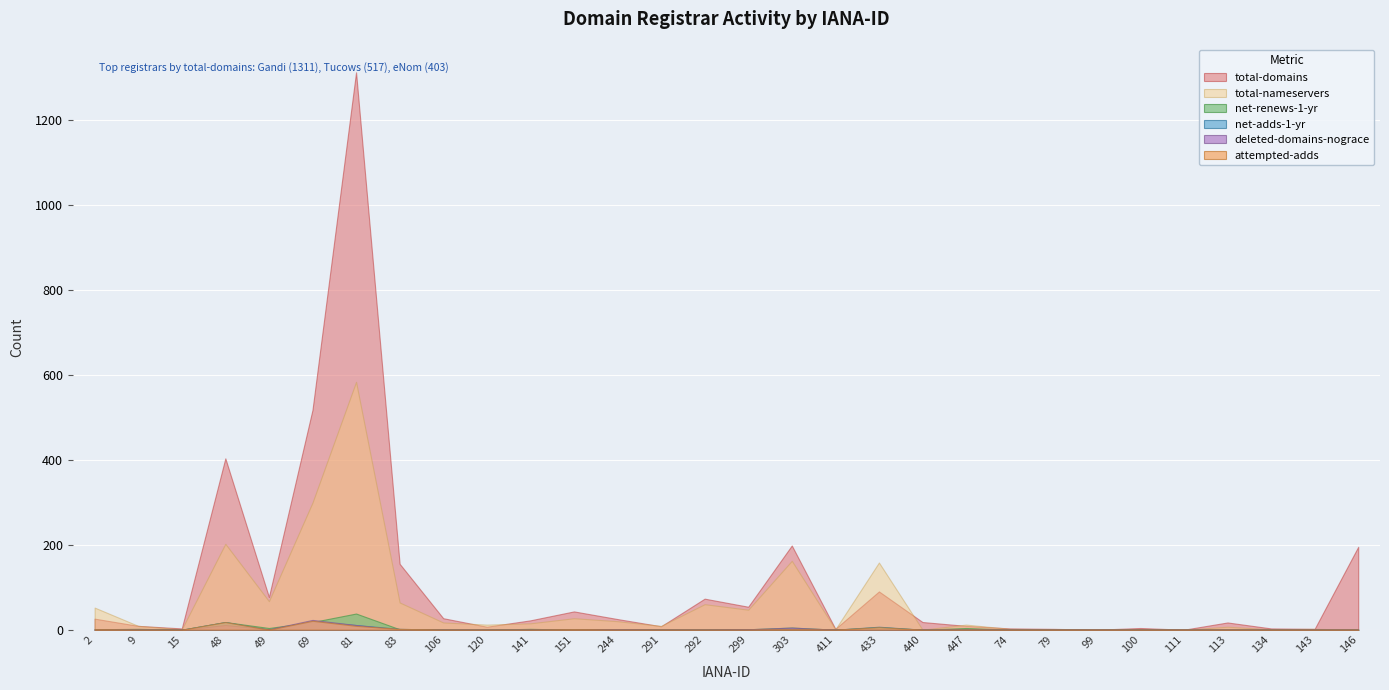

What is the label of the 15th point from the left?

292